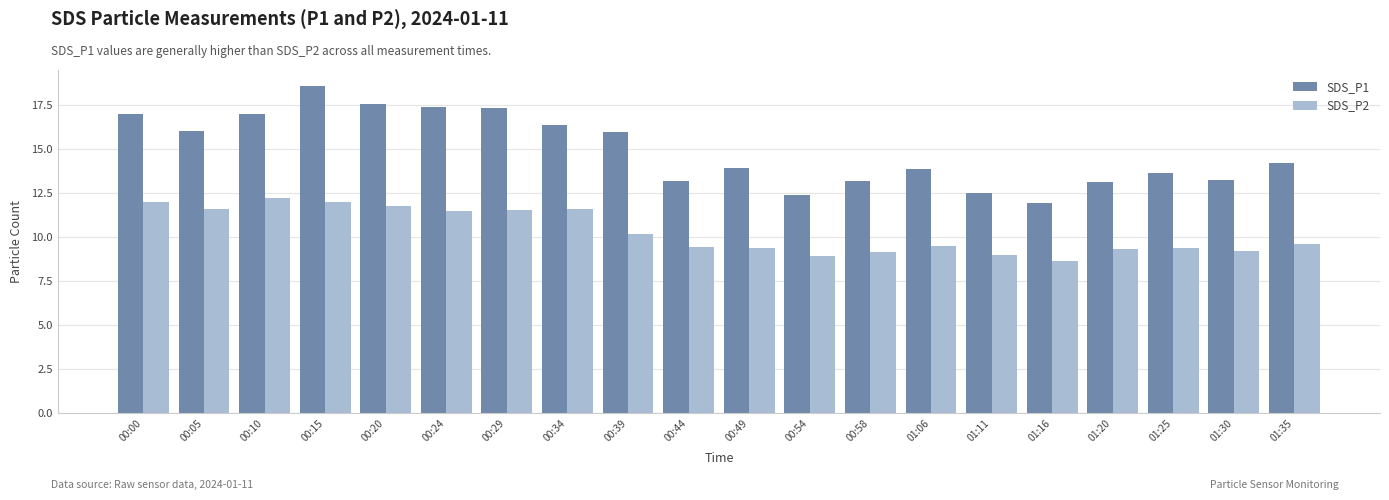

What are all the series names shown in the legend?

SDS_P1, SDS_P2